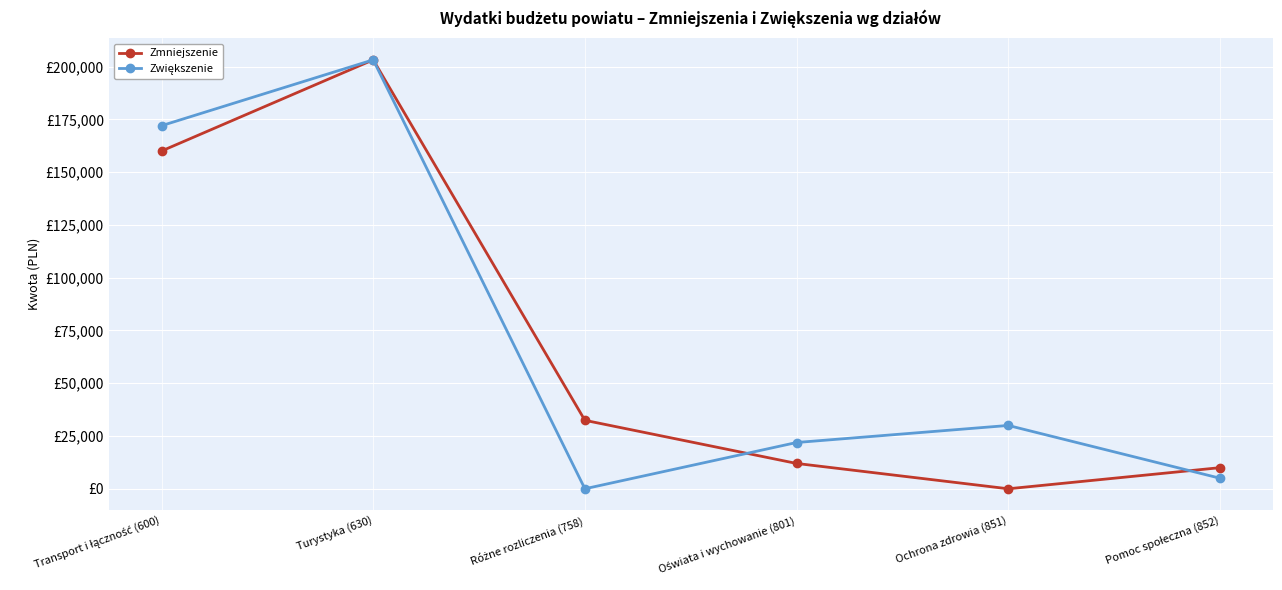

Rank the series at Oświata i wychowanie (801) from lowest to highest value.

Zmniejszenie, Zwiększenie